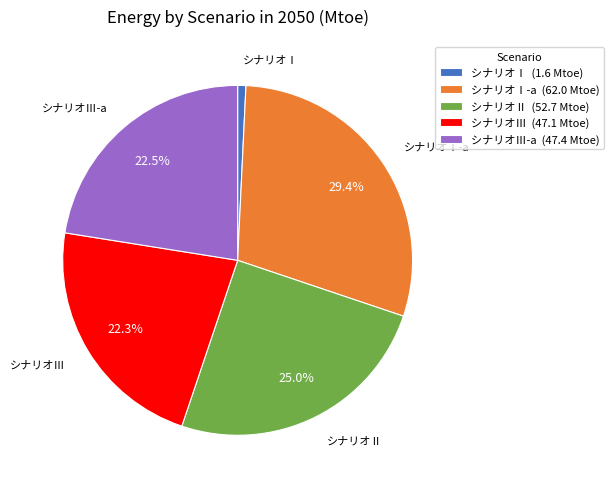

Is it true that シナリオⅢ-a is 22% of the pie?

True